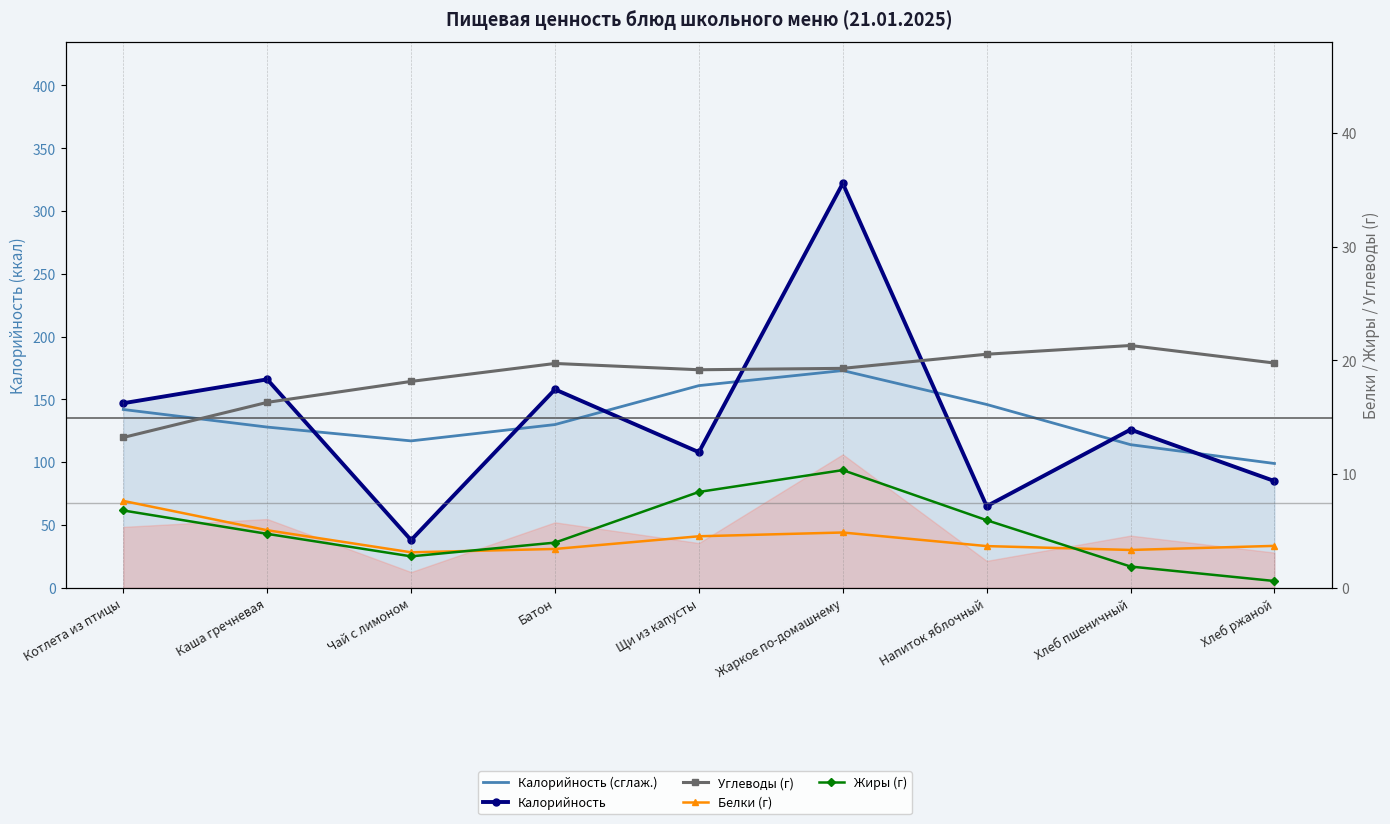

What is the sum of all Белки (г) values?

39.3